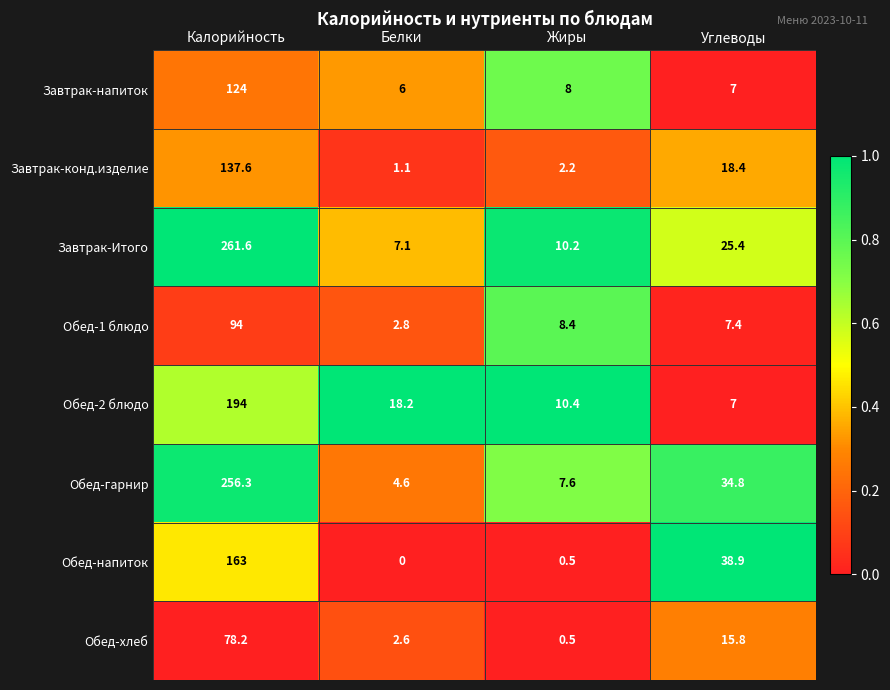

At which label is Завтрак-конд.изделие closest to 69?

Углеводы